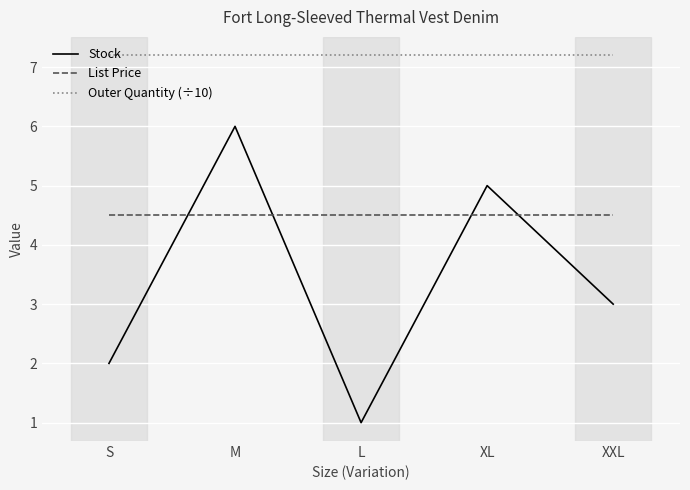

True or false: Stock and List Price intersect in this chart.

True